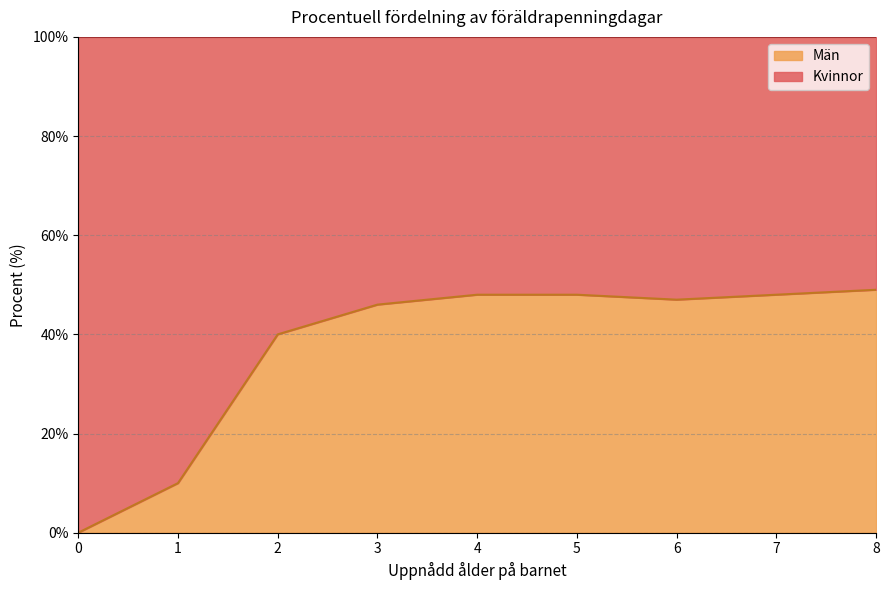

What is the ratio of the value at 3 to the value at 2?

1.1